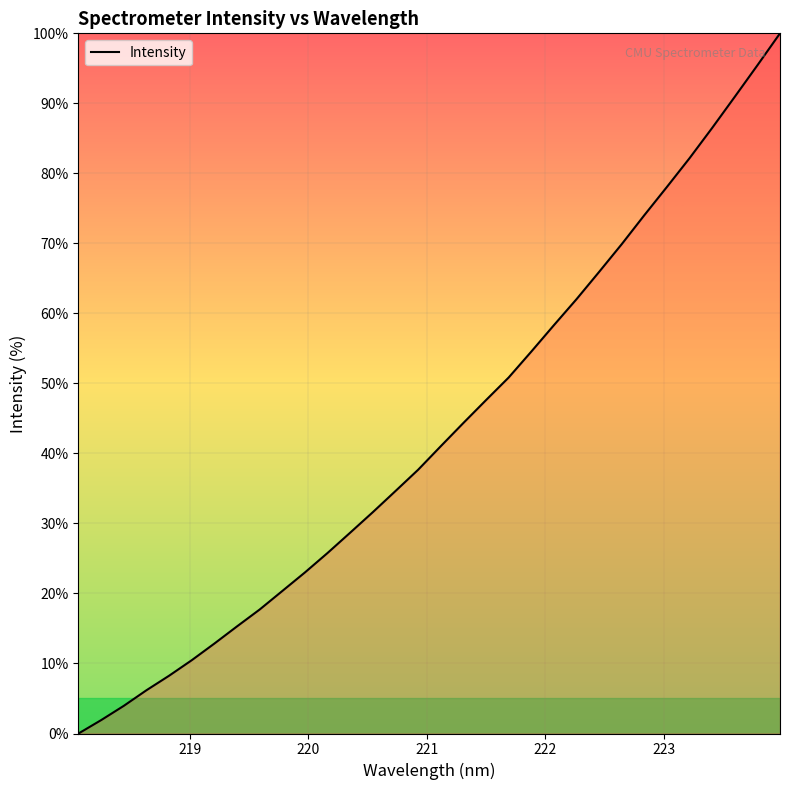

What is the difference between the maximum and minimum values?

100.0